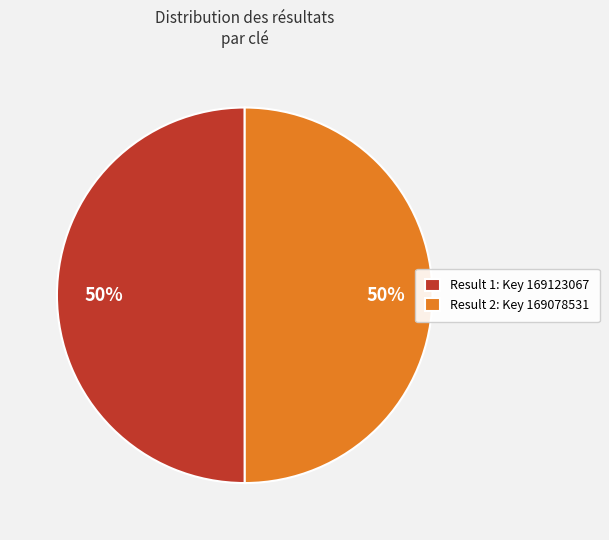

Count the number of slices in the pie.

2